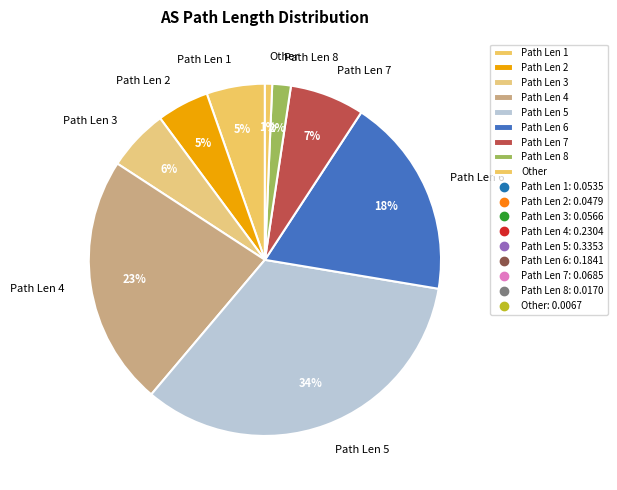

The Path Len 4 slice represents 23% of the pie. True or false?

True